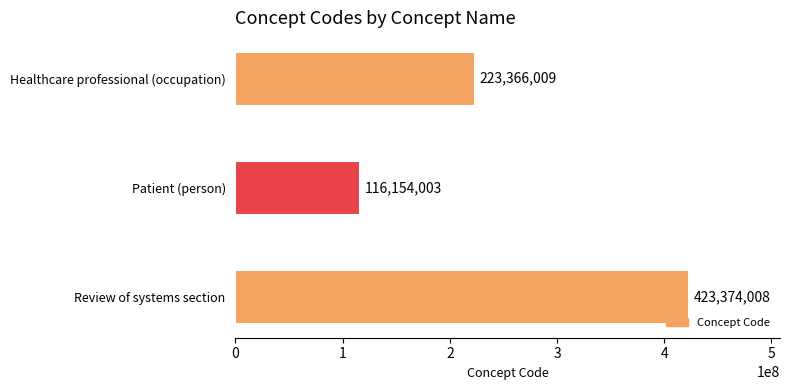

What is the sum of all values?

762894020